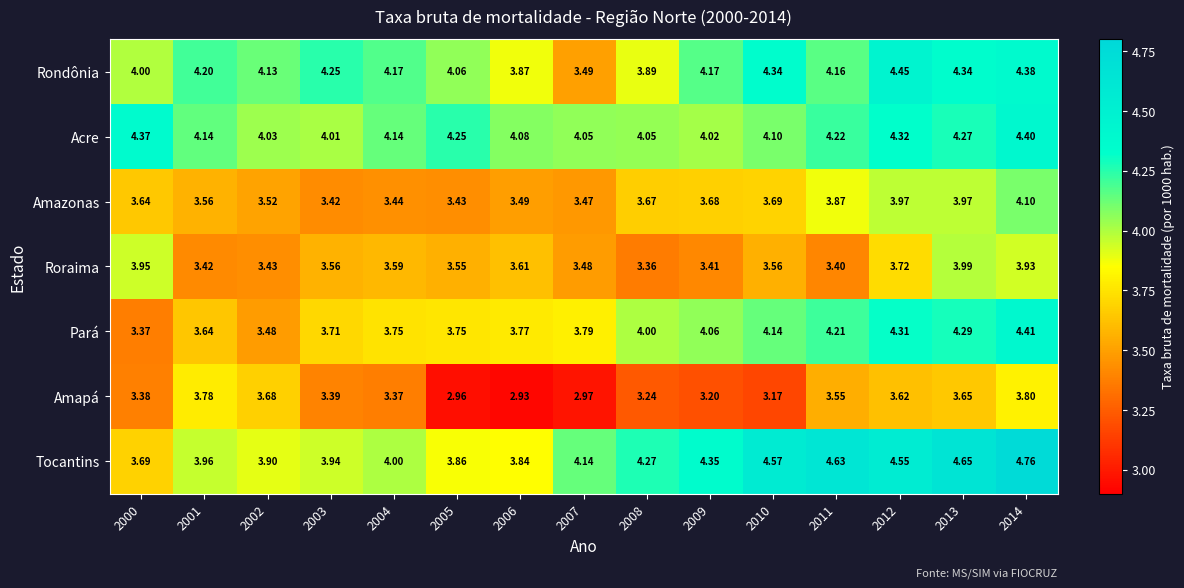

List the series in order of their peak value, lowest first.

Amapá, Roraima, Amazonas, Acre, Pará, Rondônia, Tocantins